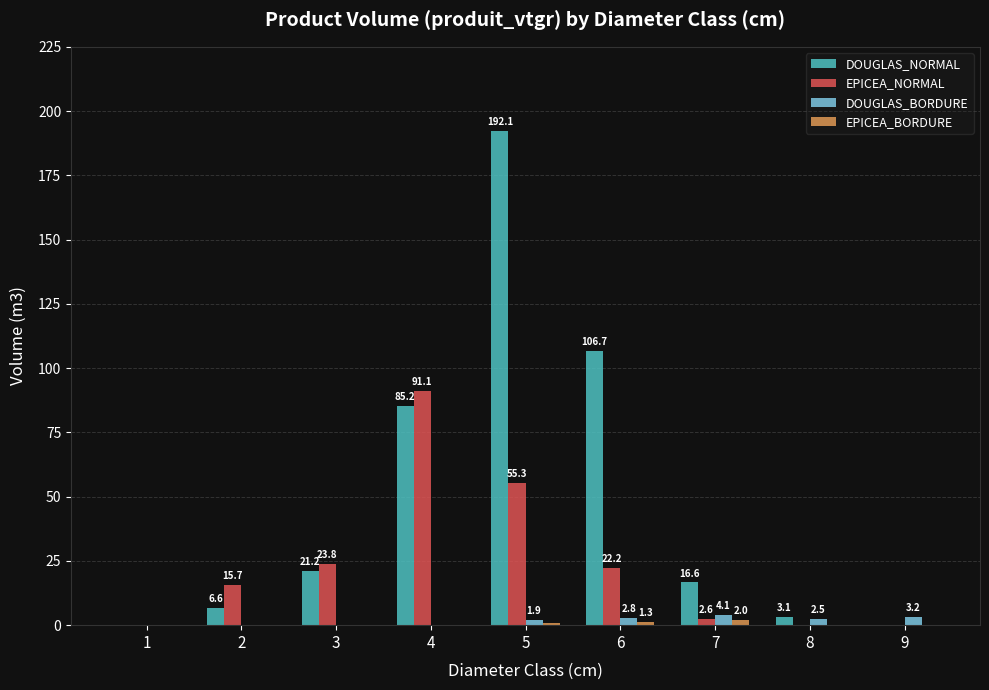

What is the sum of the EPICEA_NORMAL values at 1 and 7?

2.6